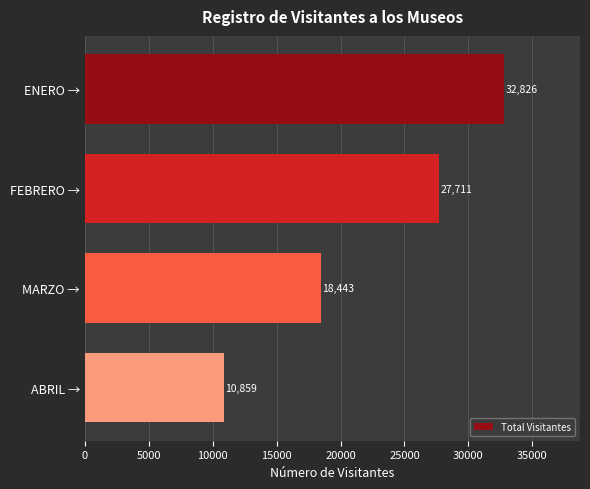

Rank the categories by value from highest to lowest.

ENERO →, FEBRERO →, MARZO →, ABRIL →